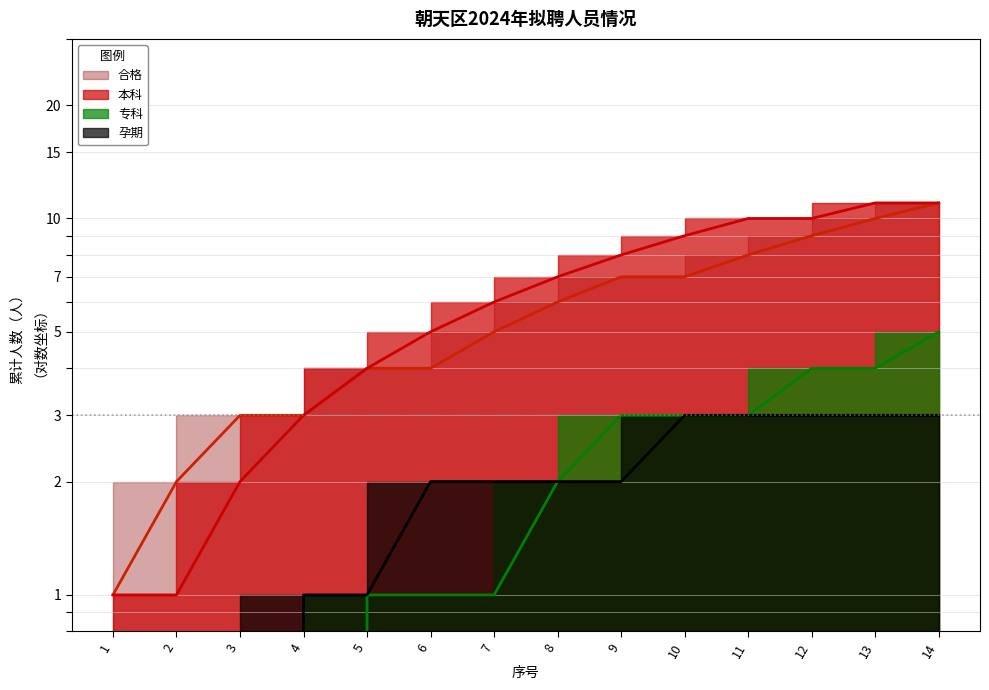

Does the chart display data point markers on the line(s)?

No